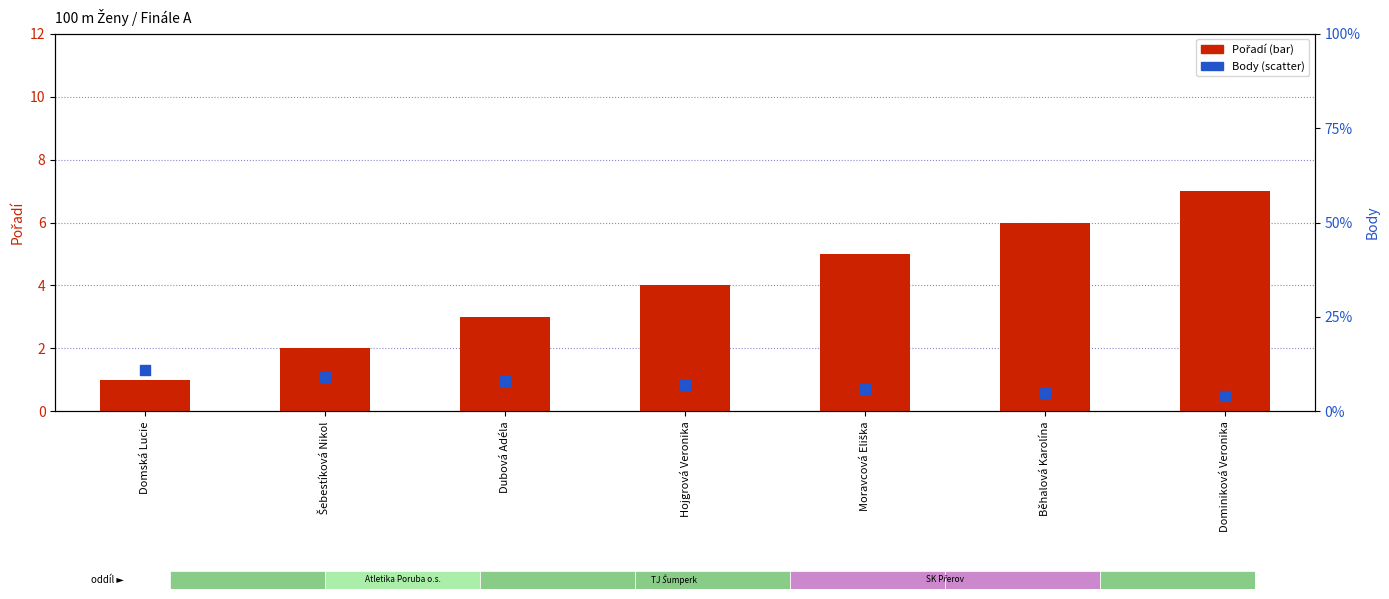

Which series has the largest total across all categories?

Body